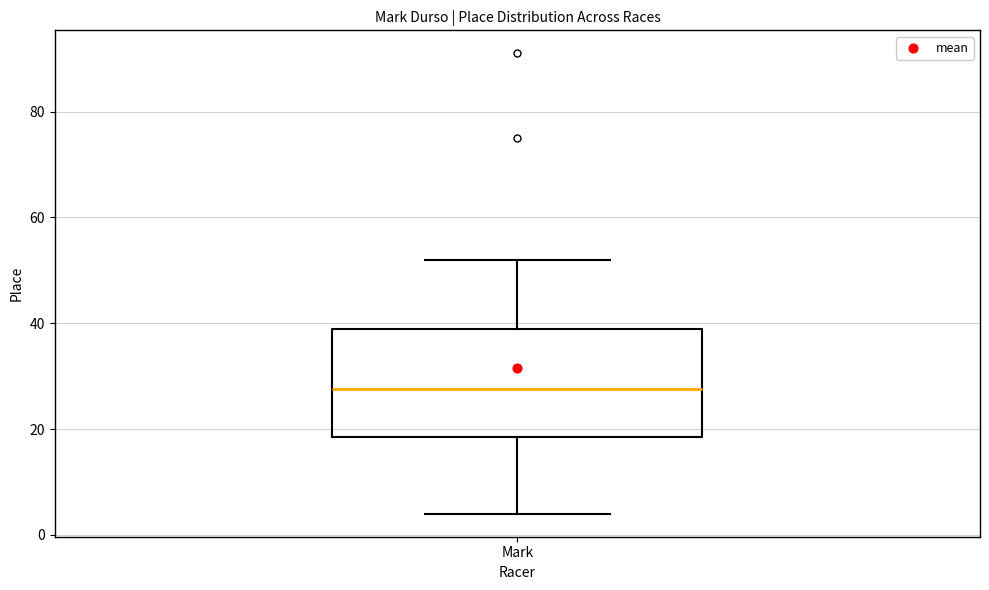

Where does the upper whisker of the box for Mark end on the y-axis? The values are not printed on the chart, so give them approximately, as read against the axis.

52